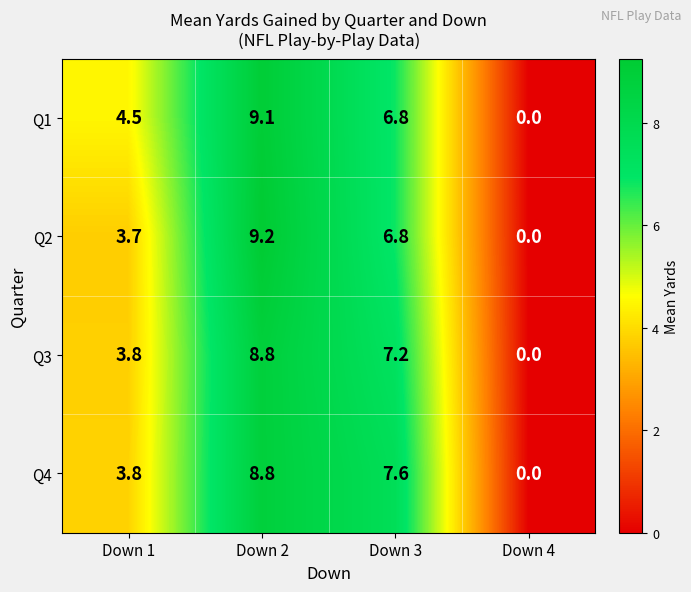

Which series changed the most between Down 2 and Down 3?

Q2